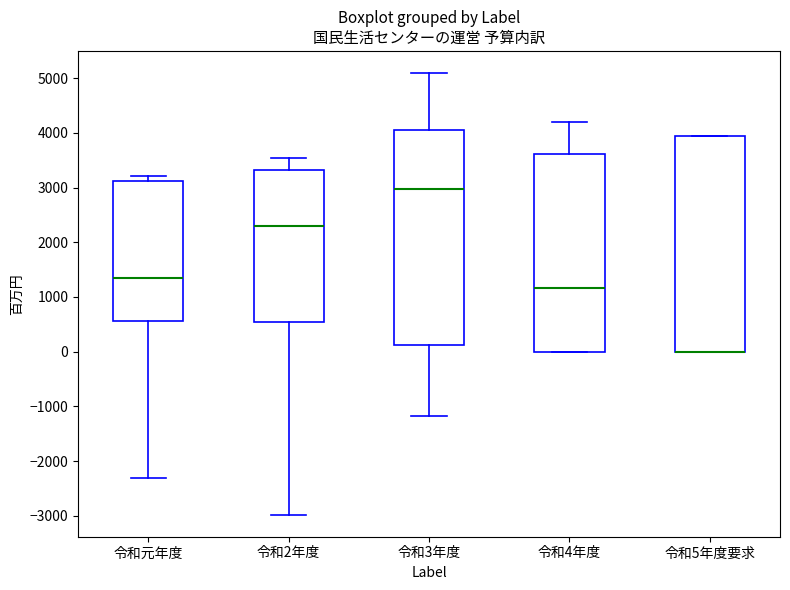

Where is the lower edge of the box for 令和5年度要求 on the y-axis? The values are not printed on the chart, so give them approximately, as read against the axis.

0